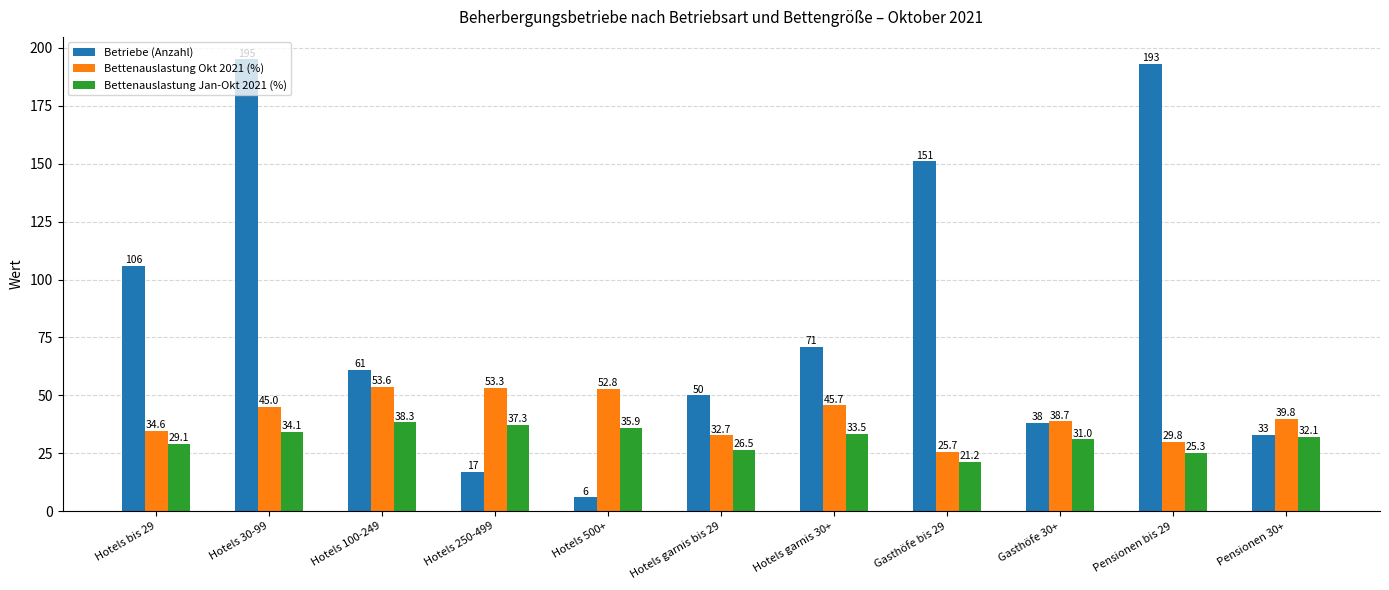

What is the difference between the maximum and minimum values in the Bettenauslastung Okt 2021 (%) series?

27.9